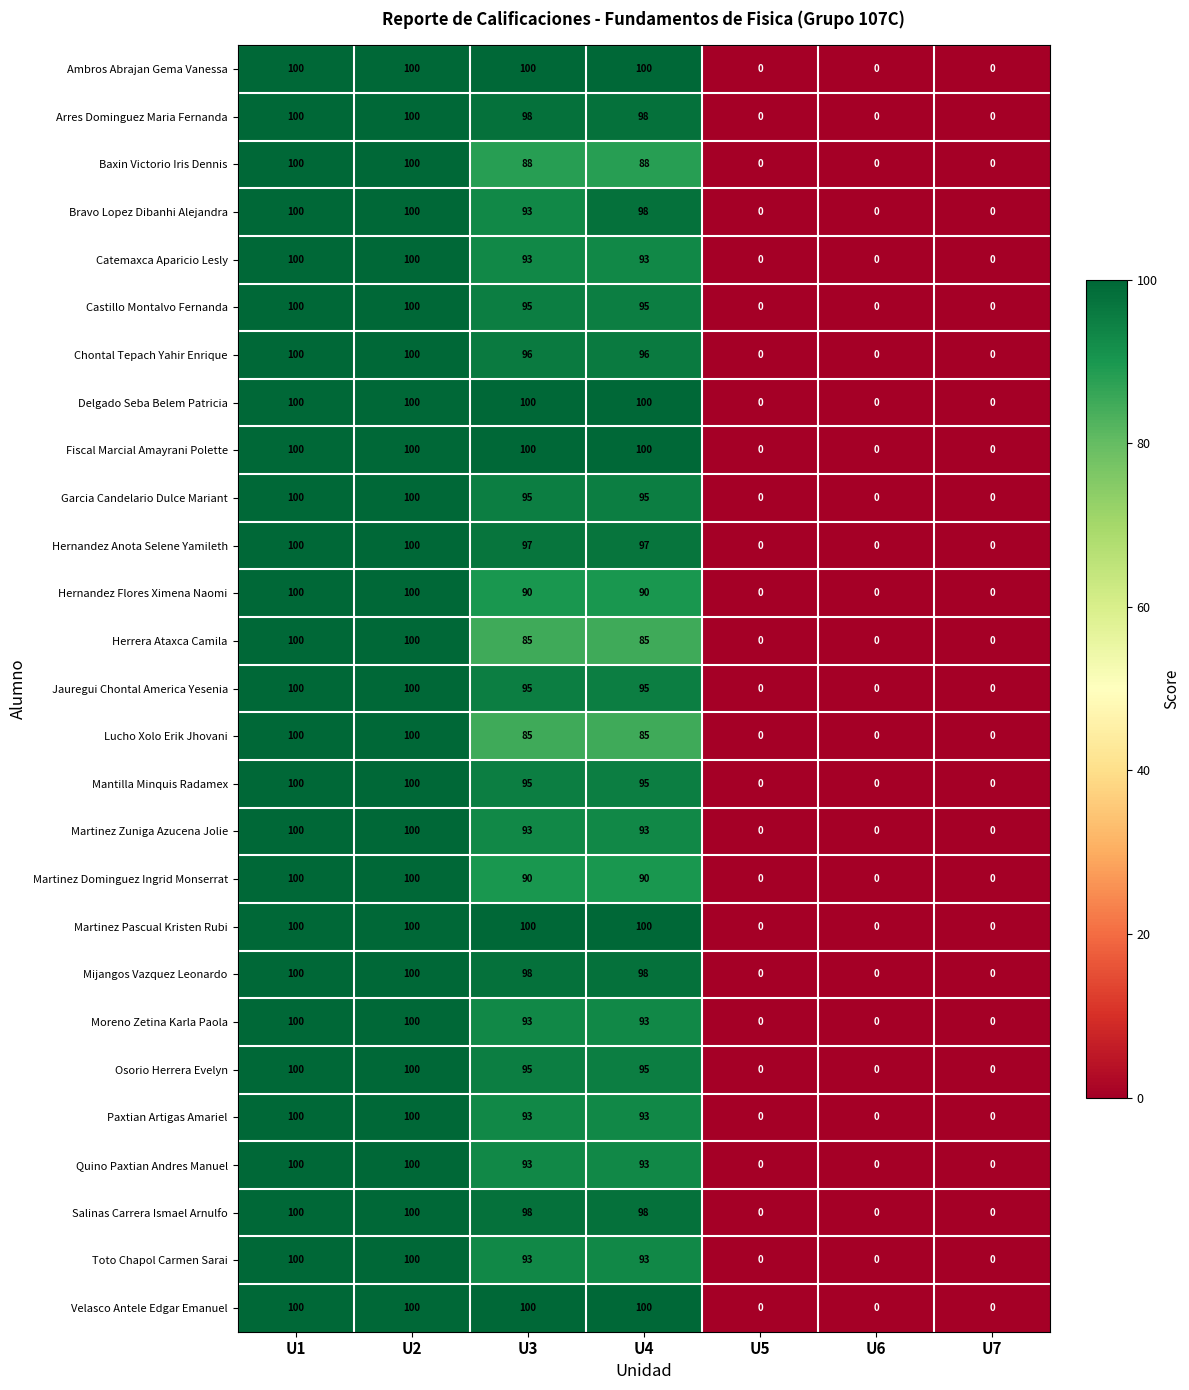

Is it true that Hernandez Flores Ximena Naomi equals 0 at U7?

True